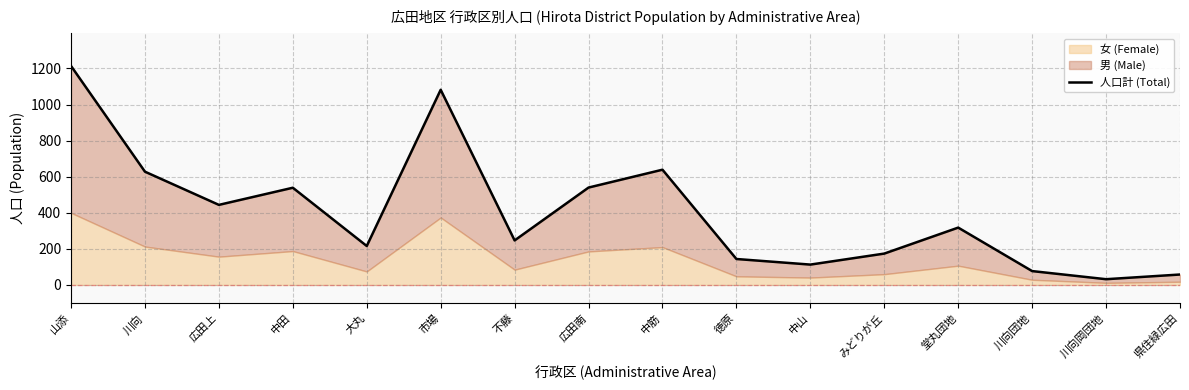

The chart shows a value of 1214 at 山添. True or false?

True